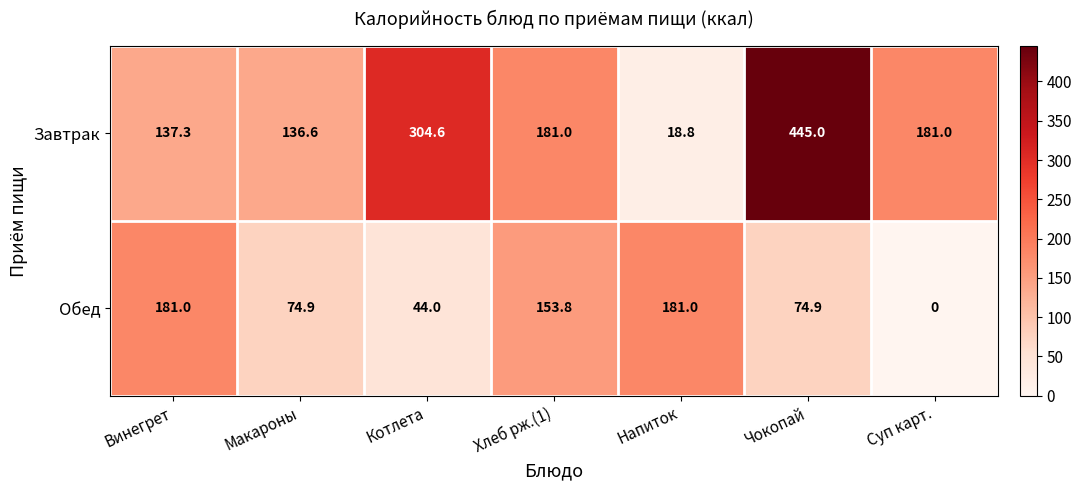

How many distinct data groups are displayed?

2